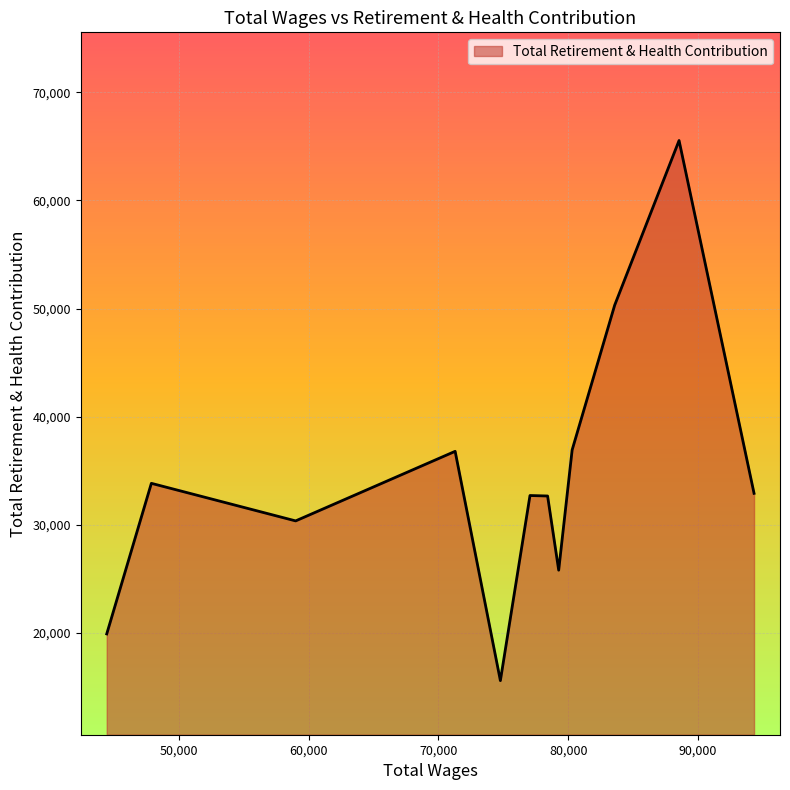

What is the smallest value displayed?

15606